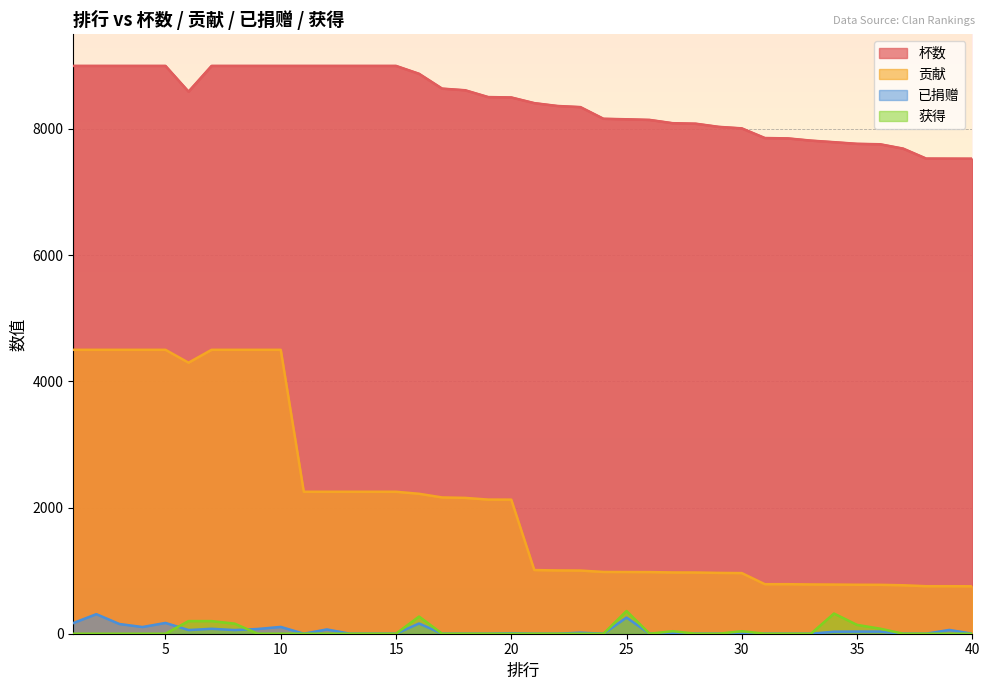

Reading left to right, extract all data points from this chart.

杯数: 1=9000	2=9000	3=9000	4=9000	5=9000	6=8592	7=9000	8=9000	9=9000	10=9000	11=9000	12=9000	13=9000	14=9000	15=9000	16=8875	17=8640	18=8614	19=8506	20=8500	21=8410	22=8365	23=8347	24=8162	25=8154	26=8144	27=8092	28=8084	29=8034	30=8010	31=7857	32=7851	33=7816	34=7791	35=7765	36=7758	37=7689	38=7531	39=7530	40=7529
贡献: 1=4500	2=4500	3=4500	4=4500	5=4500	6=4296	7=4500	8=4500	9=4500	10=4500	11=2250	12=2250	13=2250	14=2250	15=2250	16=2218	17=2160	18=2153	19=2126	20=2125	21=1009	22=1003	23=1001	24=979	25=978	26=977	27=971	28=970	29=964	30=961	31=785	32=785	33=781	34=779	35=776	36=775	37=768	38=753	39=753	40=752
已捐赠: 1=169	2=310	3=154	4=106	5=171	6=58	7=78	8=58	9=75	10=108	11=0	12=68	13=0	14=0	15=0	16=162	17=0	18=0	19=0	20=8	21=0	22=0	23=16	24=0	25=256	26=0	27=8	28=0	29=0	30=0	31=0	32=0	33=0	34=32	35=34	36=34	37=0	38=0	39=60	40=0
获得: 1=0	2=0	3=0	4=0	5=0	6=200	7=200	8=160	9=0	10=0	11=0	12=0	13=0	14=0	15=0	16=272	17=0	18=0	19=0	20=0	21=0	22=0	23=0	24=0	25=360	26=0	27=40	28=0	29=0	30=40	31=0	32=0	33=0	34=320	35=140	36=80	37=0	38=0	39=0	40=0